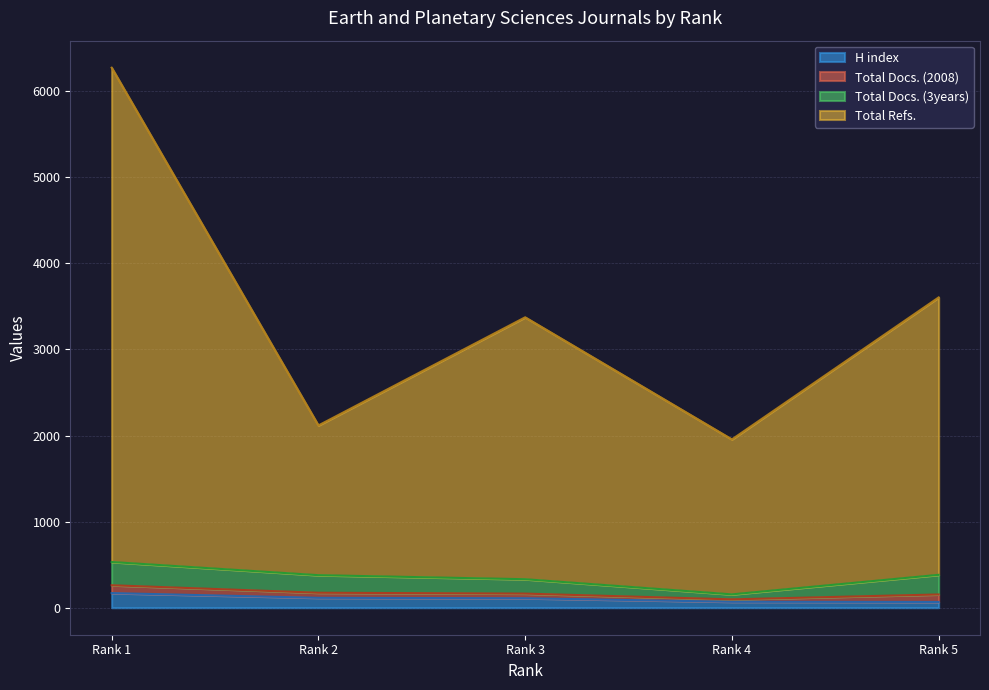

What is the greatest value displayed?

6272